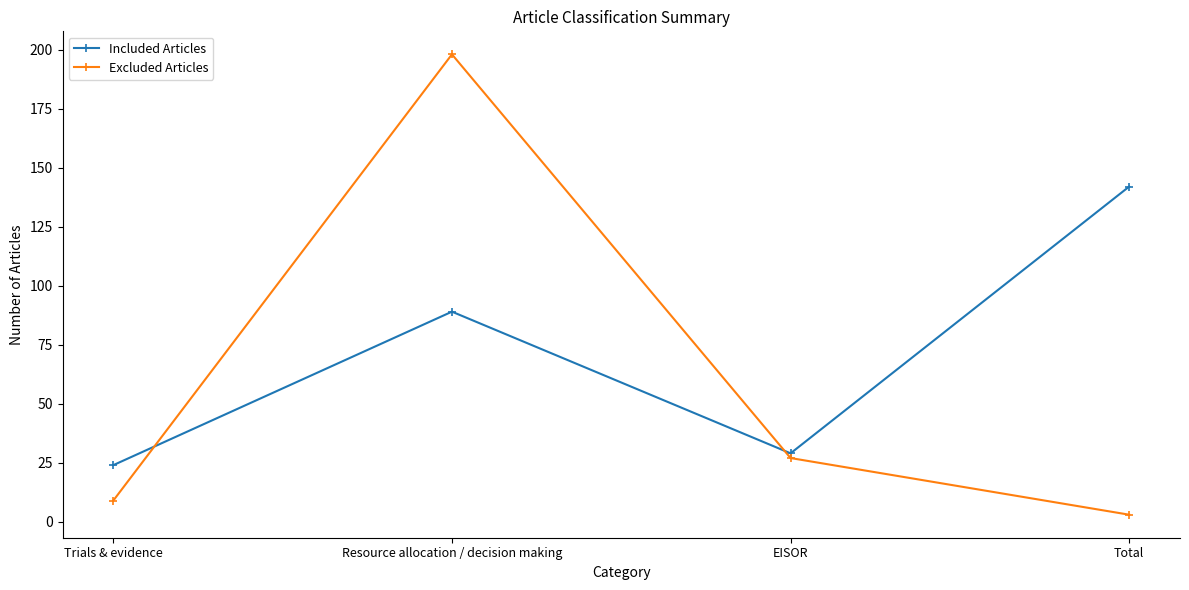

How many lines are shown in the chart?

2